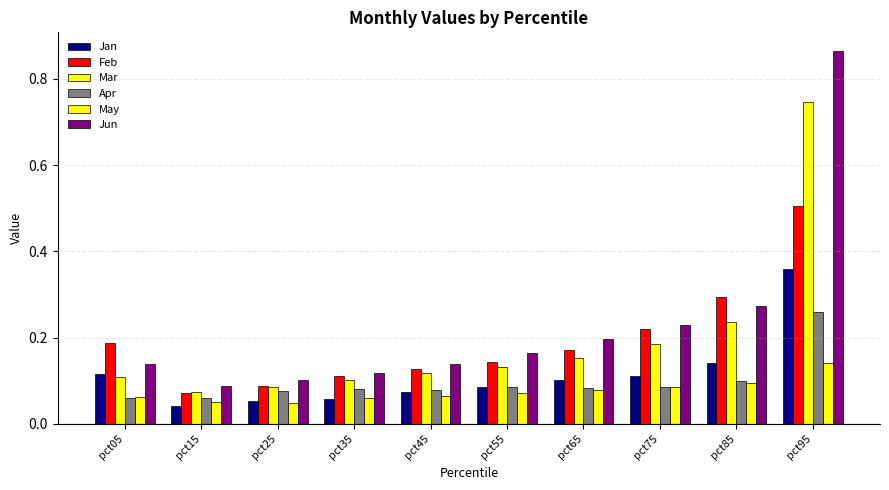

List the labels in order of May value, largest first.

pct95, pct85, pct75, pct65, pct55, pct45, pct05, pct35, pct15, pct25